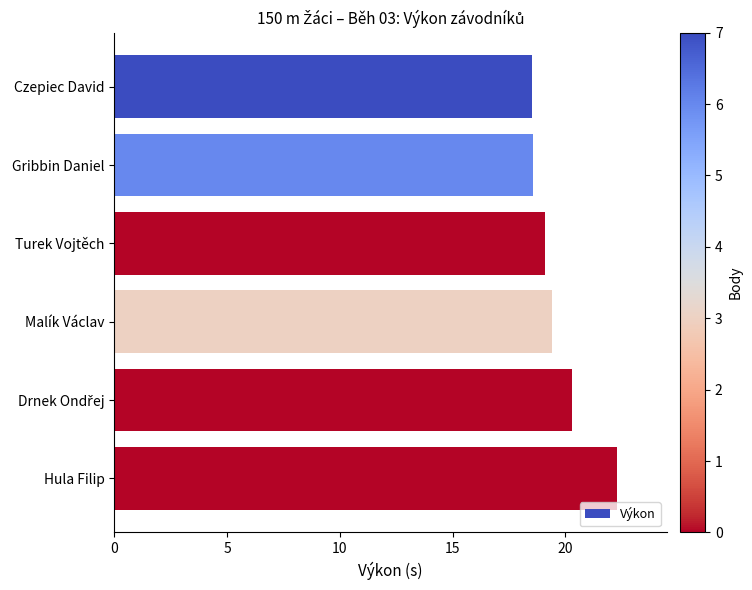

True or false: the data shows 11.3 at Malík Václav.

False